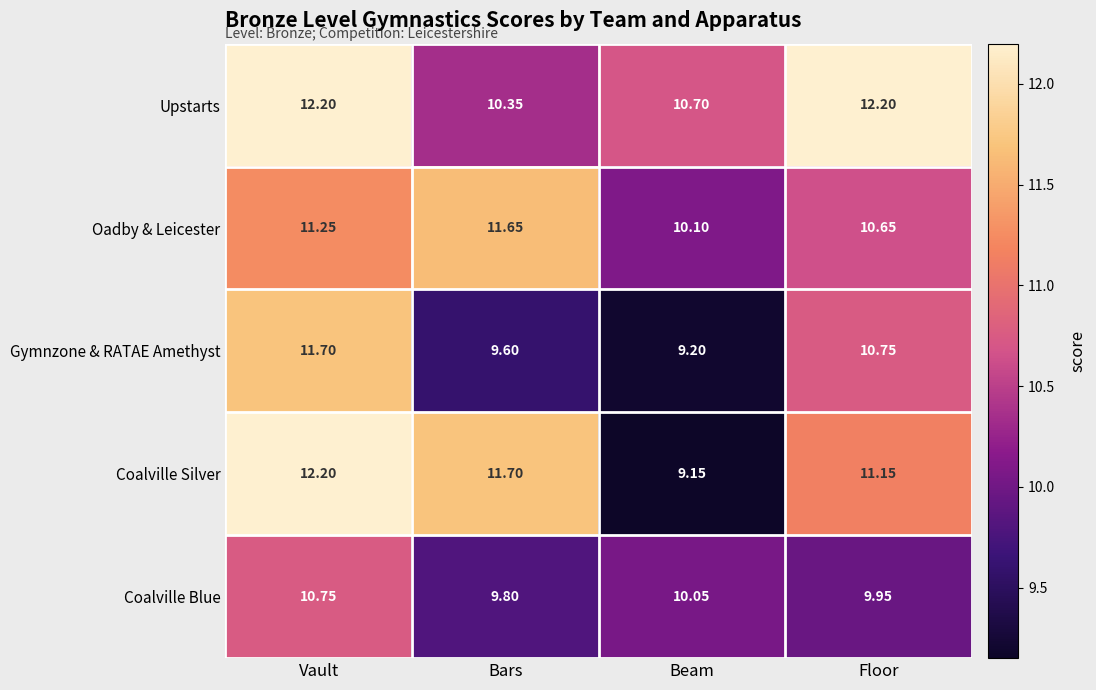

Which category has the lowest value in the Oadby & Leicester series?

Beam